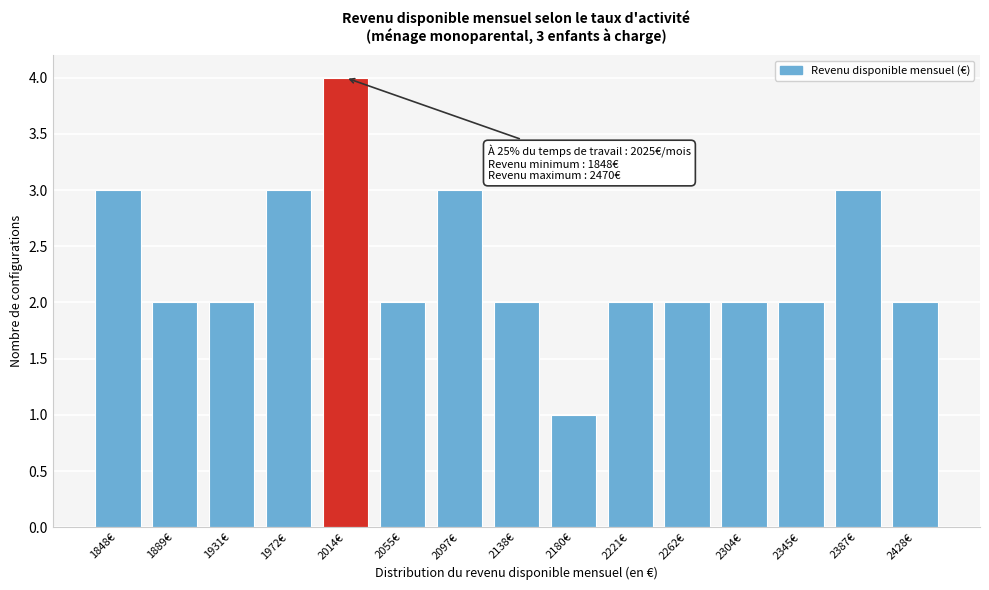

Reading left to right, transcribe all the data shown in this chart.

3	2	2	3	4	2	3	2	1	2	2	2	2	3	2